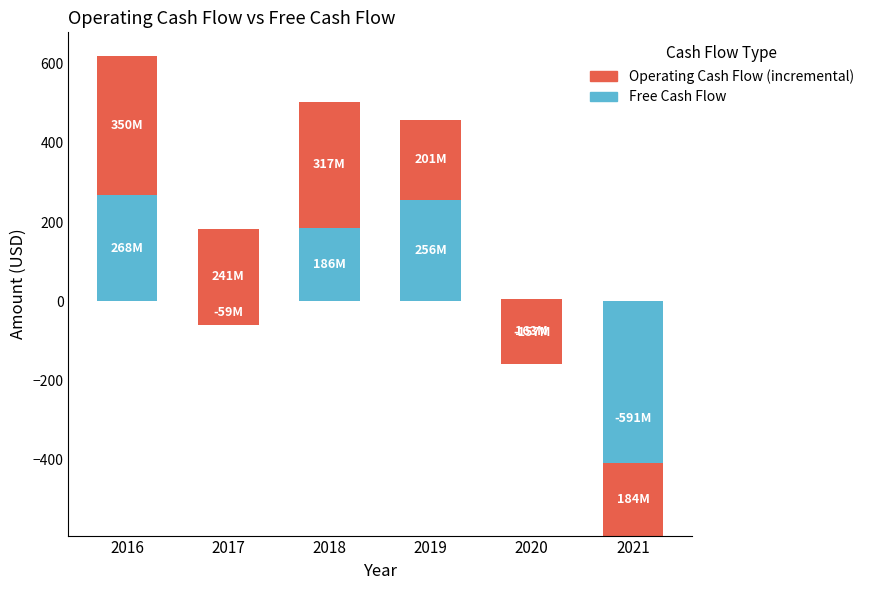

Which category has the highest value in the Free Cash Flow series?

2016